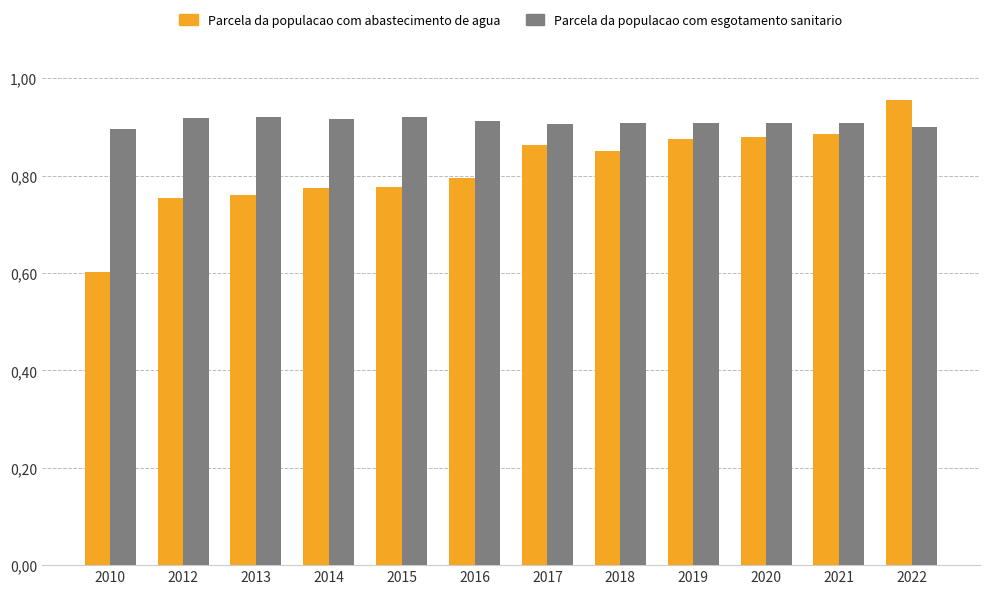

Does the chart contain any negative values?

No